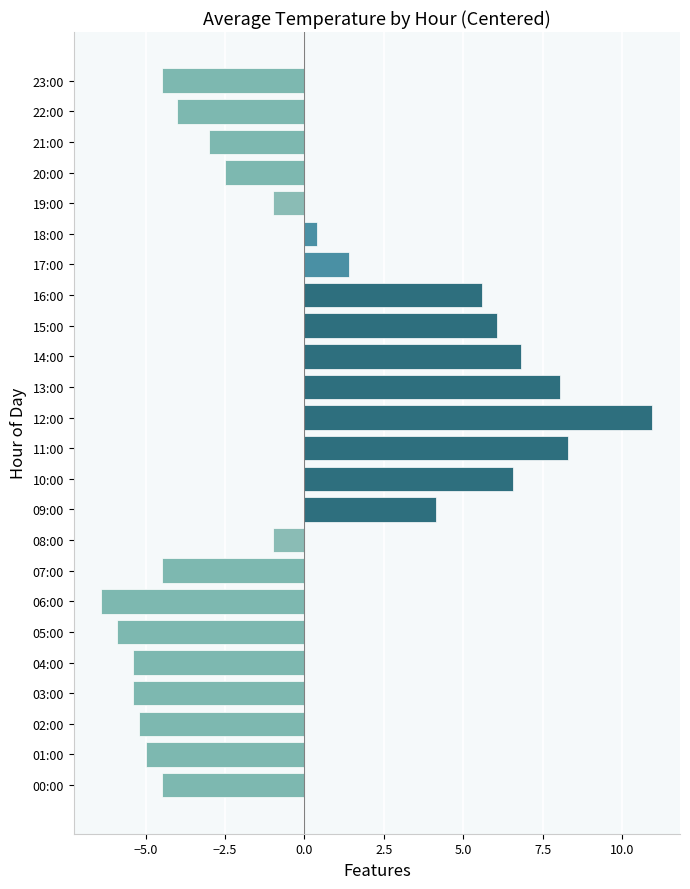

Which has a higher value, 01:00 or 19:00?

19:00